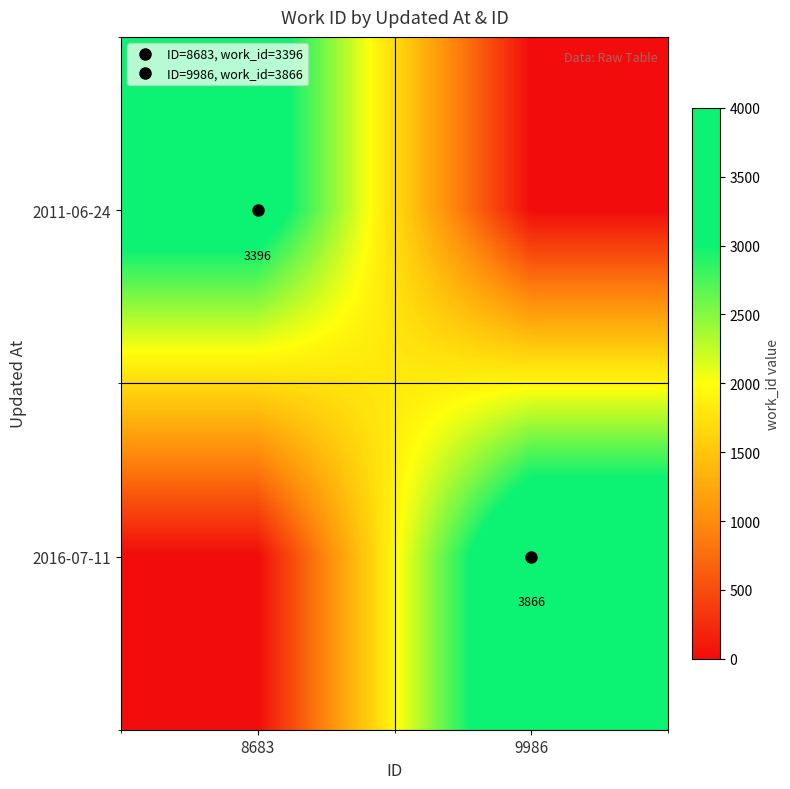

List the series in order of their overall mean, highest first.

2016-07-11, 2011-06-24